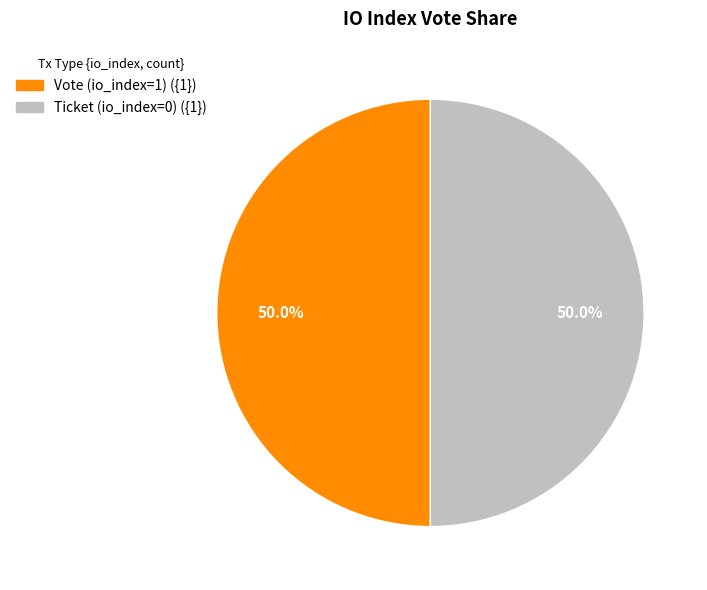

Approximately how many times larger is the value at Vote (io_index=1) compared to Ticket (io_index=0)?

1.0